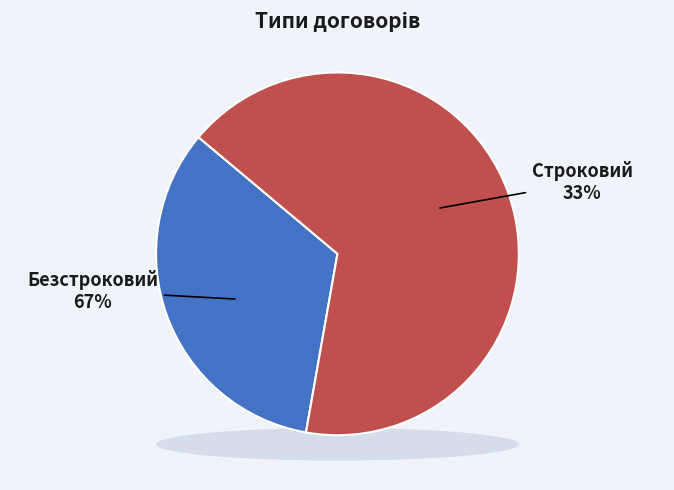

To the nearest percent, what portion does Строковий represent?

33%